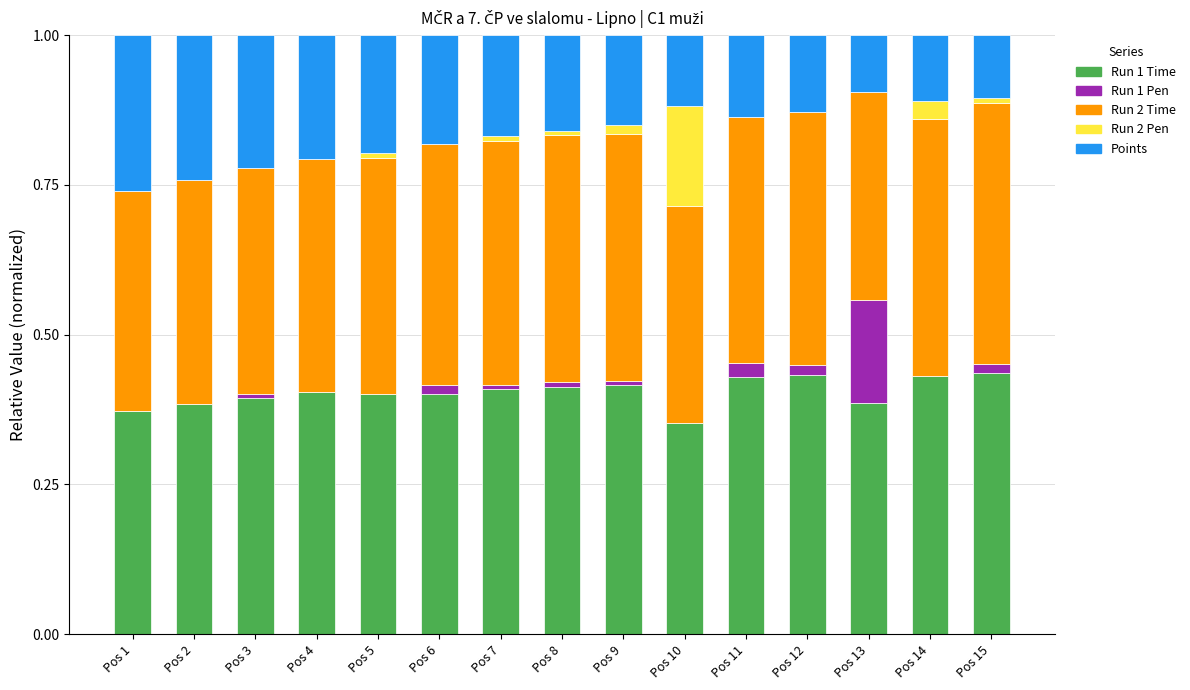

What is the total value across all series at Pos 2?

1.0